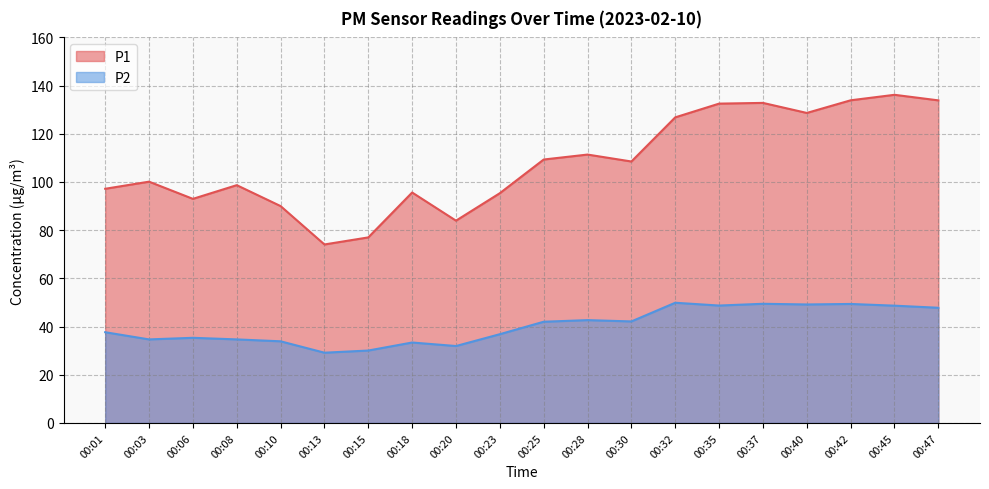

Between 00:10 and 00:03, which is larger?

00:03